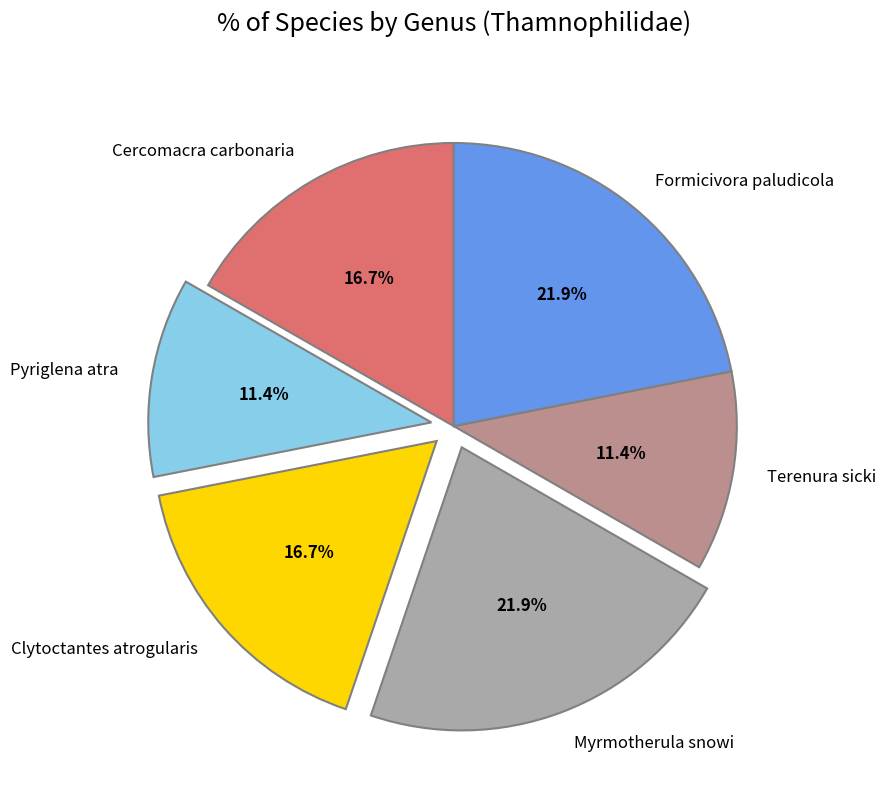

To the nearest percent, what is the average slice percentage?

17%